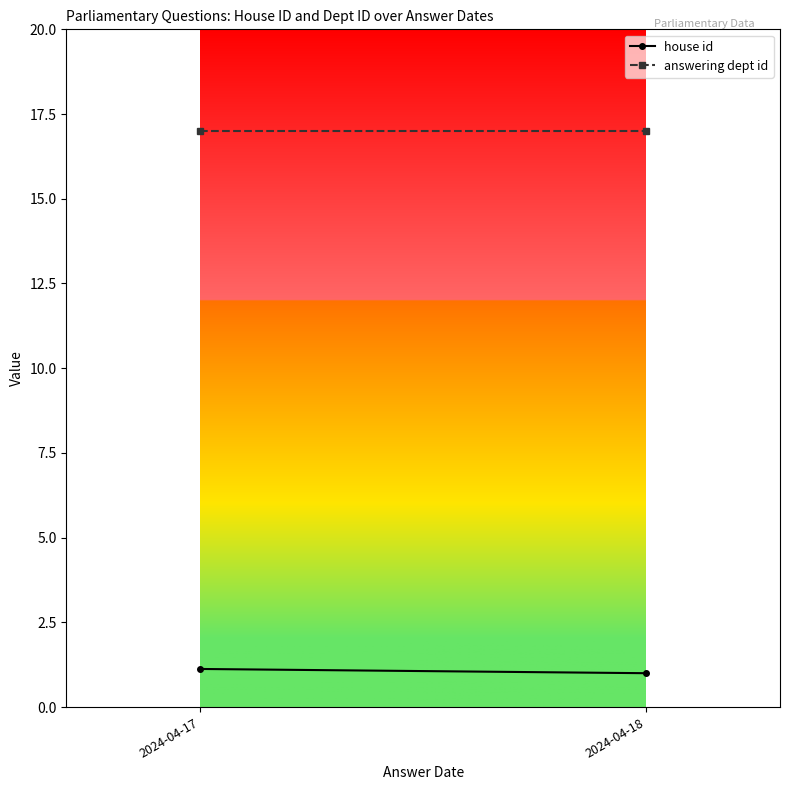

What is the sum of the house id values at 2024-04-17 and 2024-04-18?

2.1